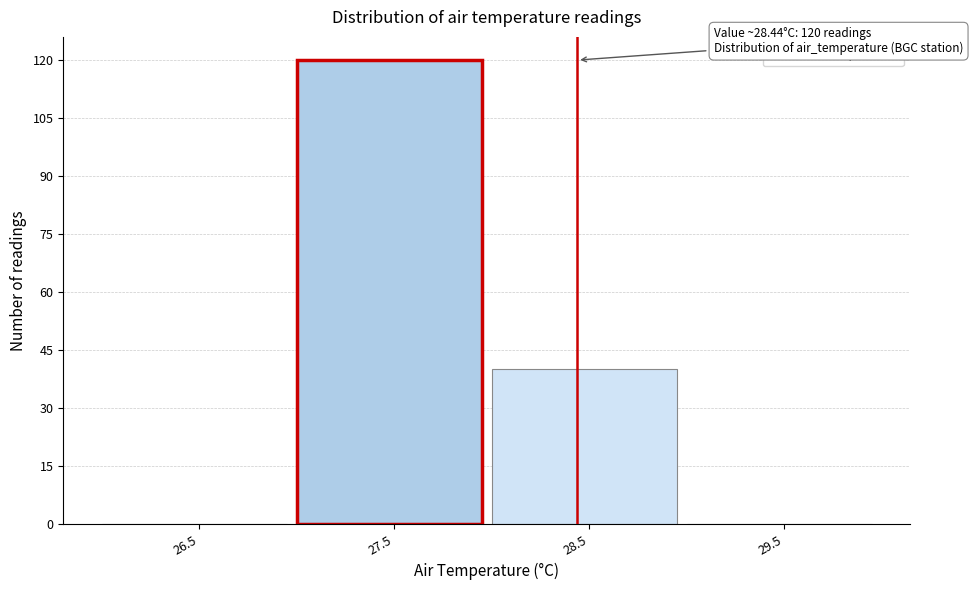

Reading right to left, what are all the values shown in this chart?

29.5=0	28.5=40	27.5=120	26.5=0